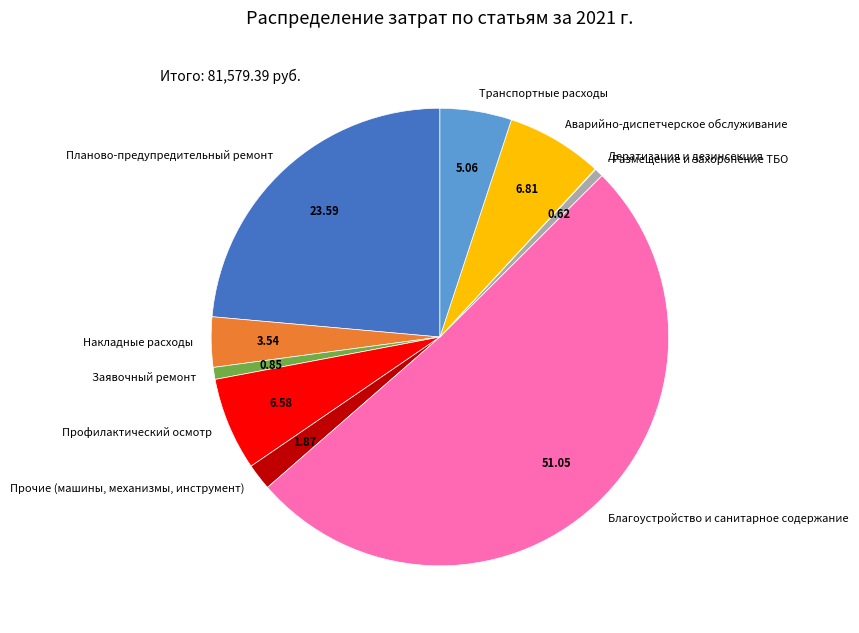

Which category has the biggest portion of the pie?

Благоустройство и санитарное содержание